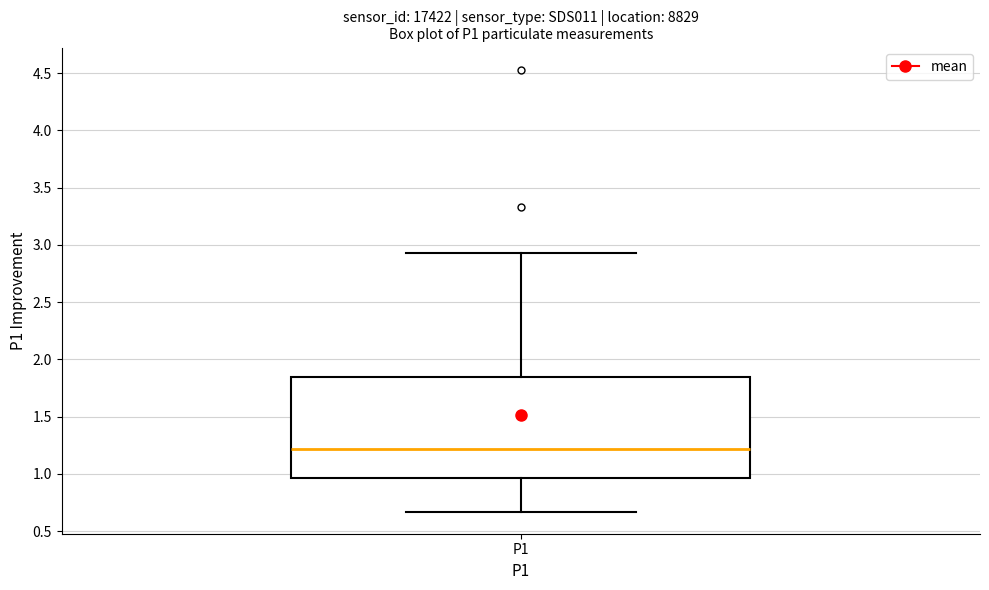

Transcribe this box plot: give where the median line is, the range the box spans, and where the two whiskers end, as read against the y-axis. The values are not printed on the chart, so give them approximately, as read against the axis.

median 1.20, box 0.95 to 1.85, whiskers 0.65 to 2.95